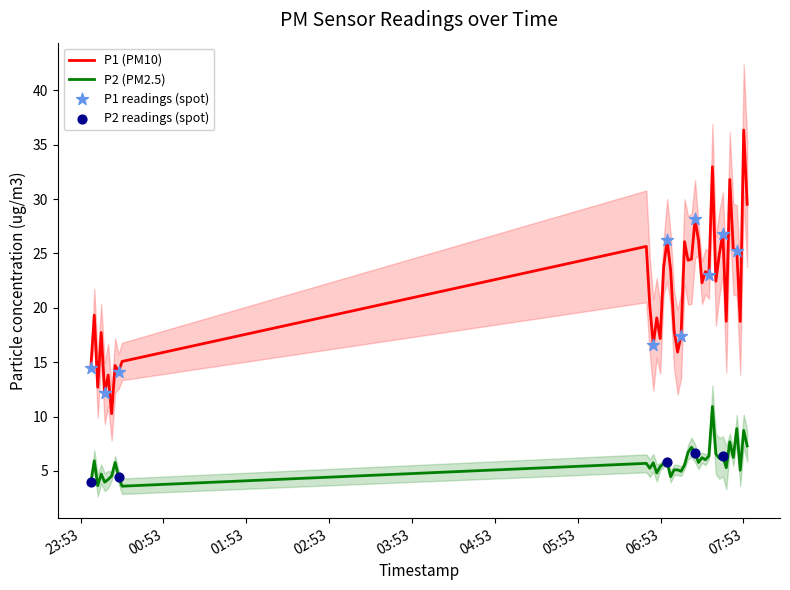

Which series has the largest total across all categories?

P1